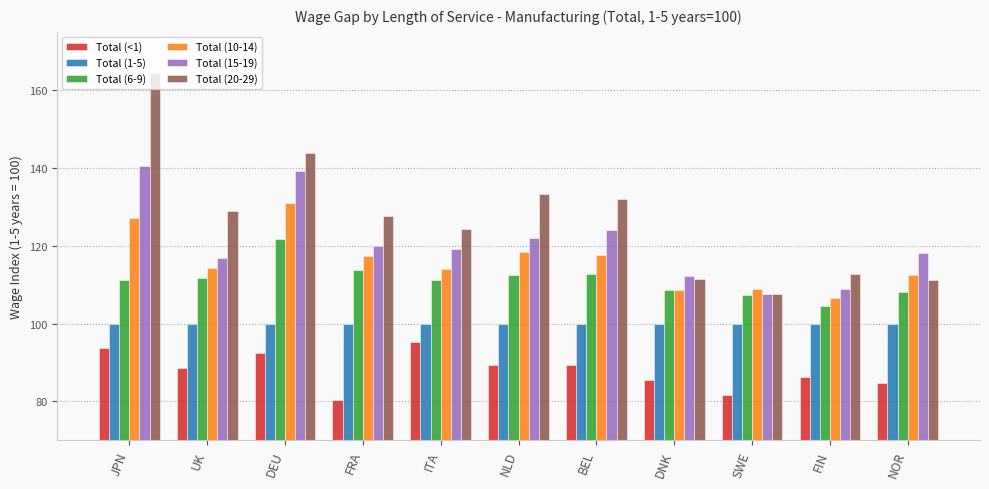

What is the sum of all Total (10-14) values?

1276.3